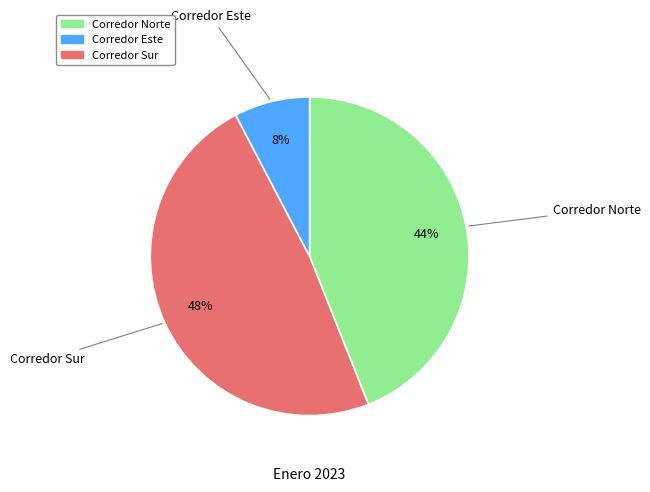

To the nearest percent, what is the average slice percentage?

33%